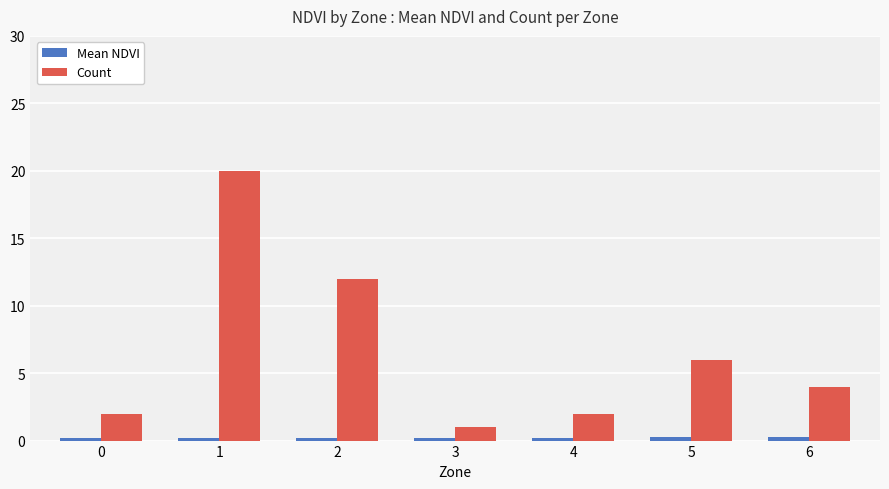

What is the spread (max minus min) of values at 1?

19.8